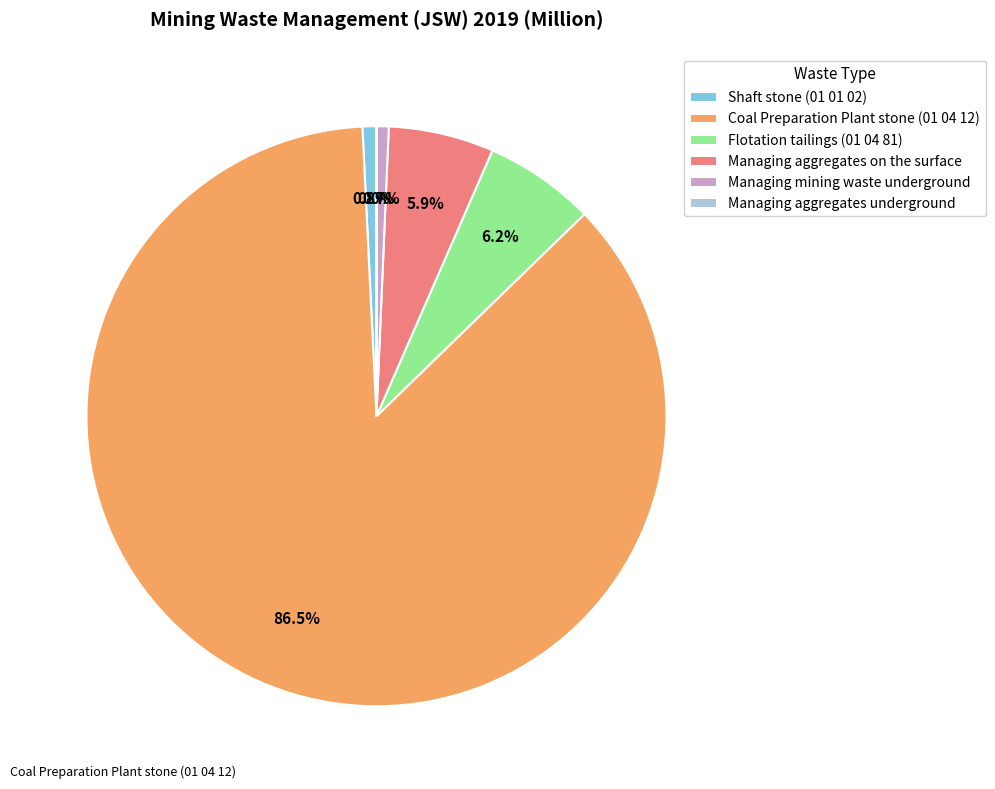

True or false: Managing aggregates on the surface accounts for 6% of the total.

True